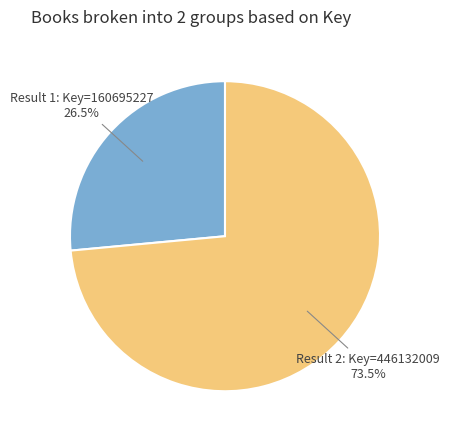

Does any single category account for the majority?

Yes